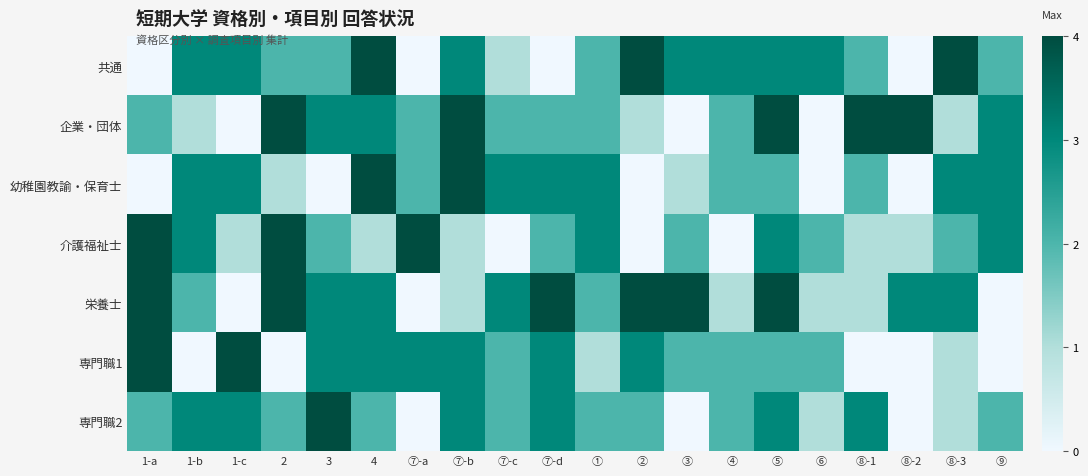

What is the total value across all series at ⑥?

9